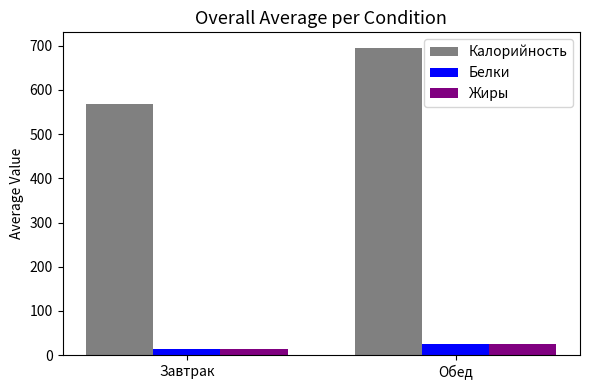

What is the difference between the Калорийность values at Обед and Завтрак?

128.4